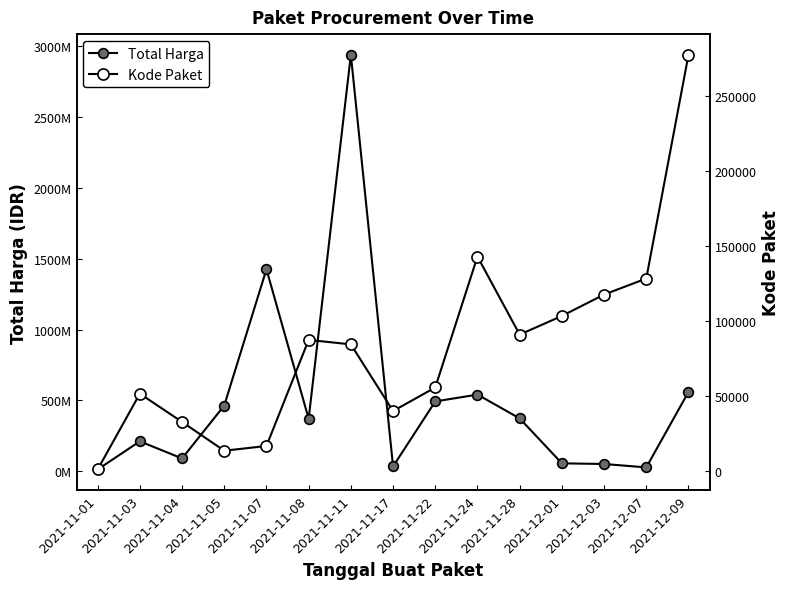

List the series in order of their peak value, lowest first.

Kode Paket, Total Harga